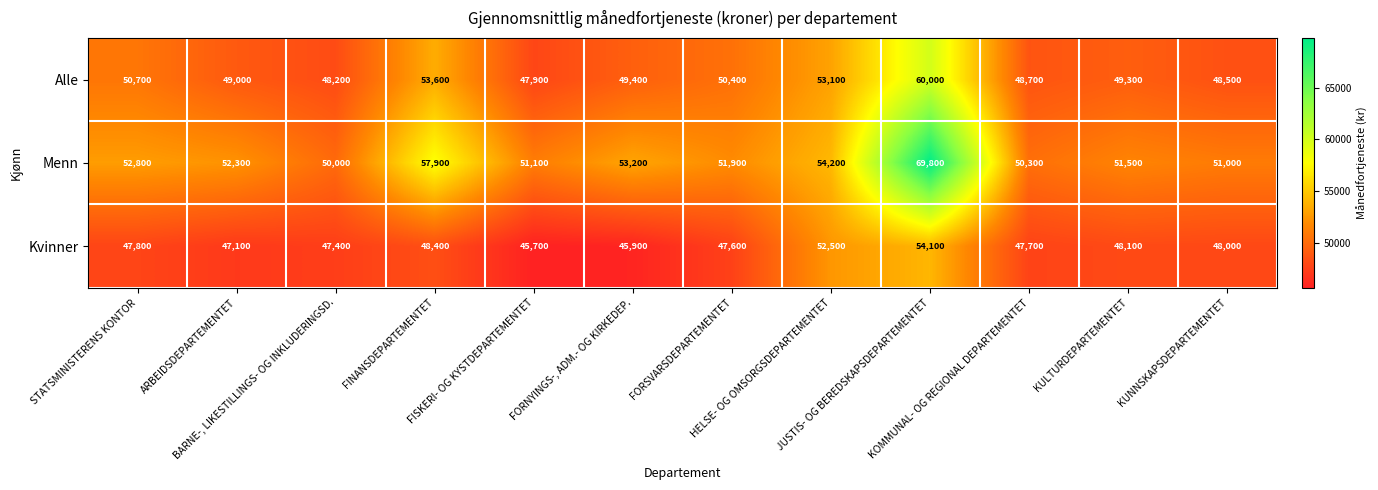

How many data points does each series have?

12